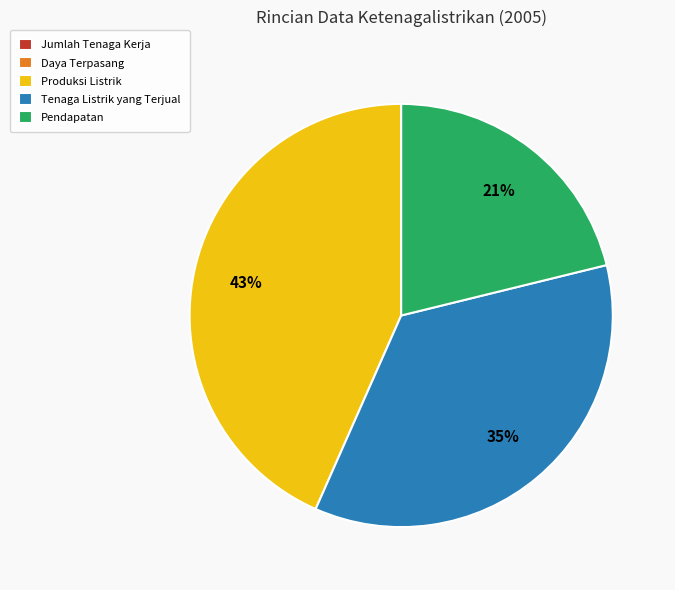

To the nearest percent, what portion does Pendapatan represent?

21%